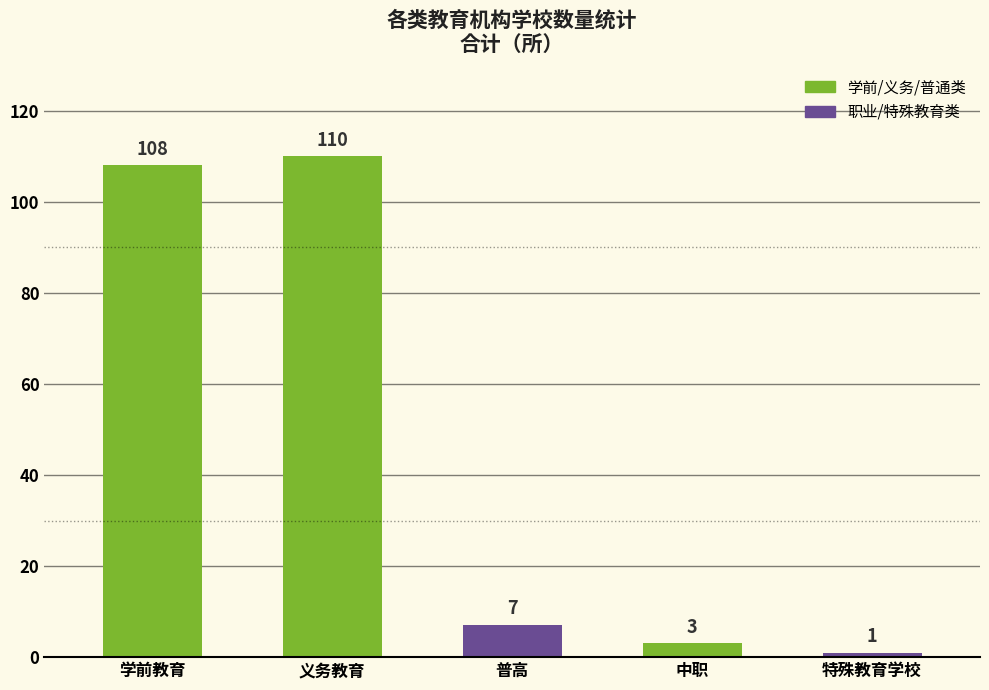

The value at 义务教育 is 160. True or false?

False